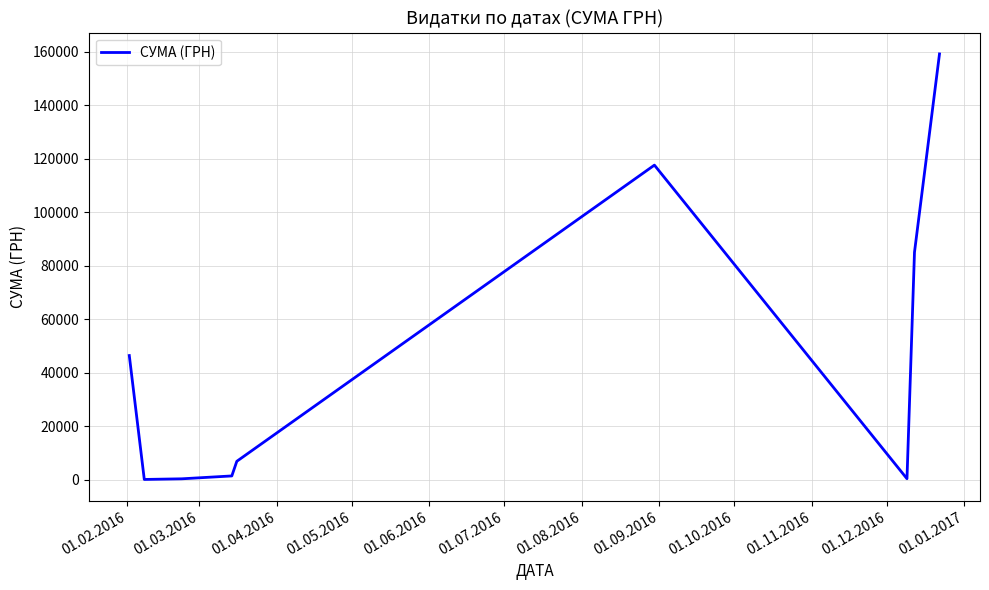

What is the difference between the maximum and minimum values?

158959.7